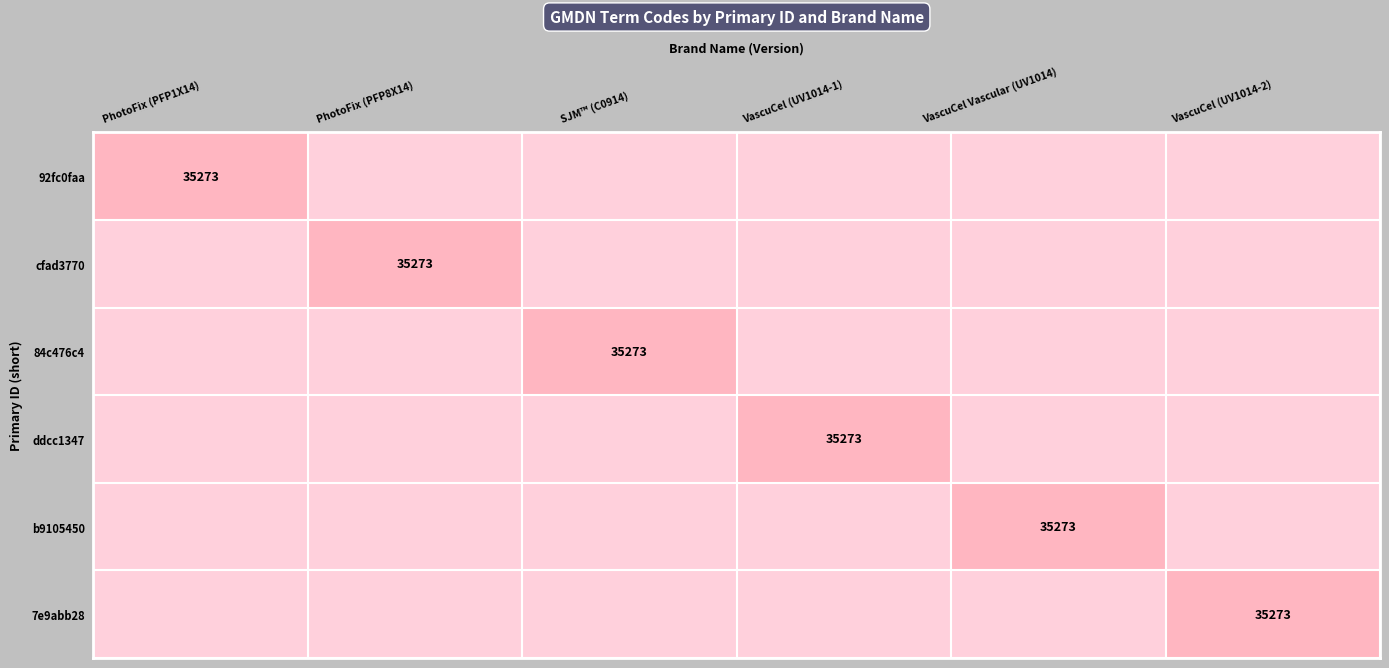

True or false: cfad3770 has a value of 16120 at PhotoFix (PFP8X14).

False